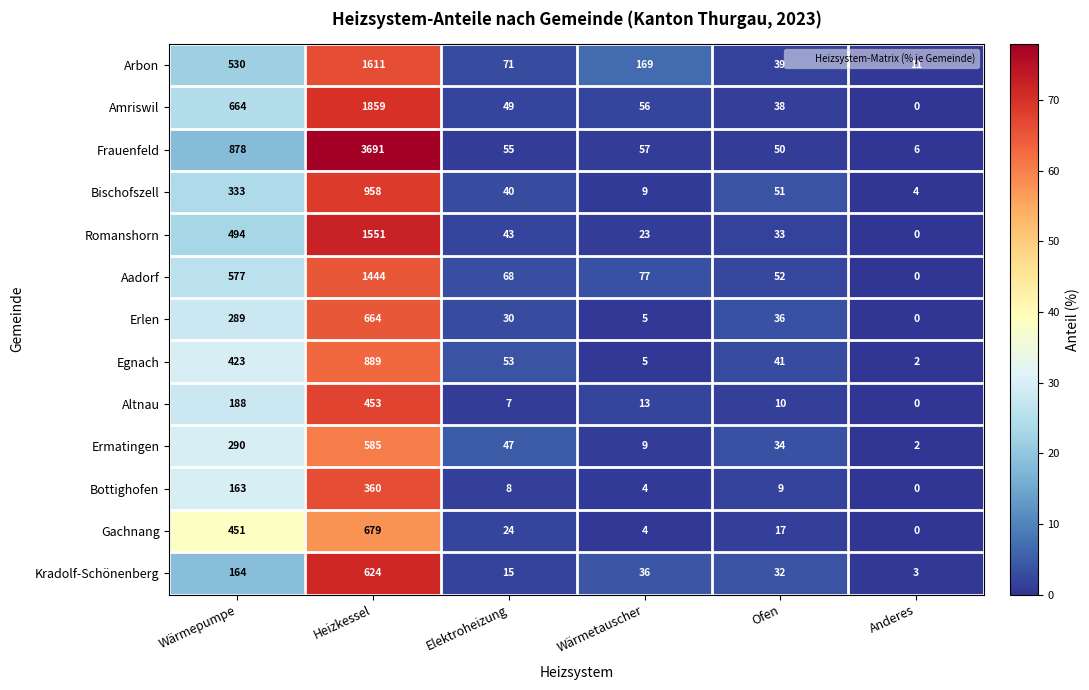

Between Wärmepumpe and Anderes, which series saw the biggest shift?

Frauenfeld